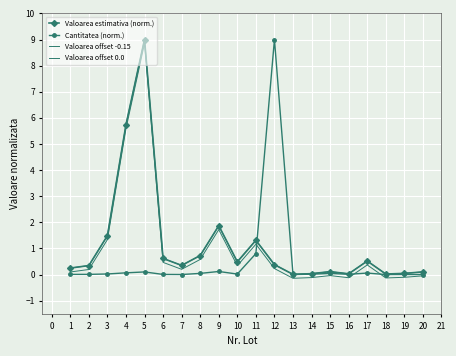

What is the sum of all Cantitatea (norm.) values?

10.4